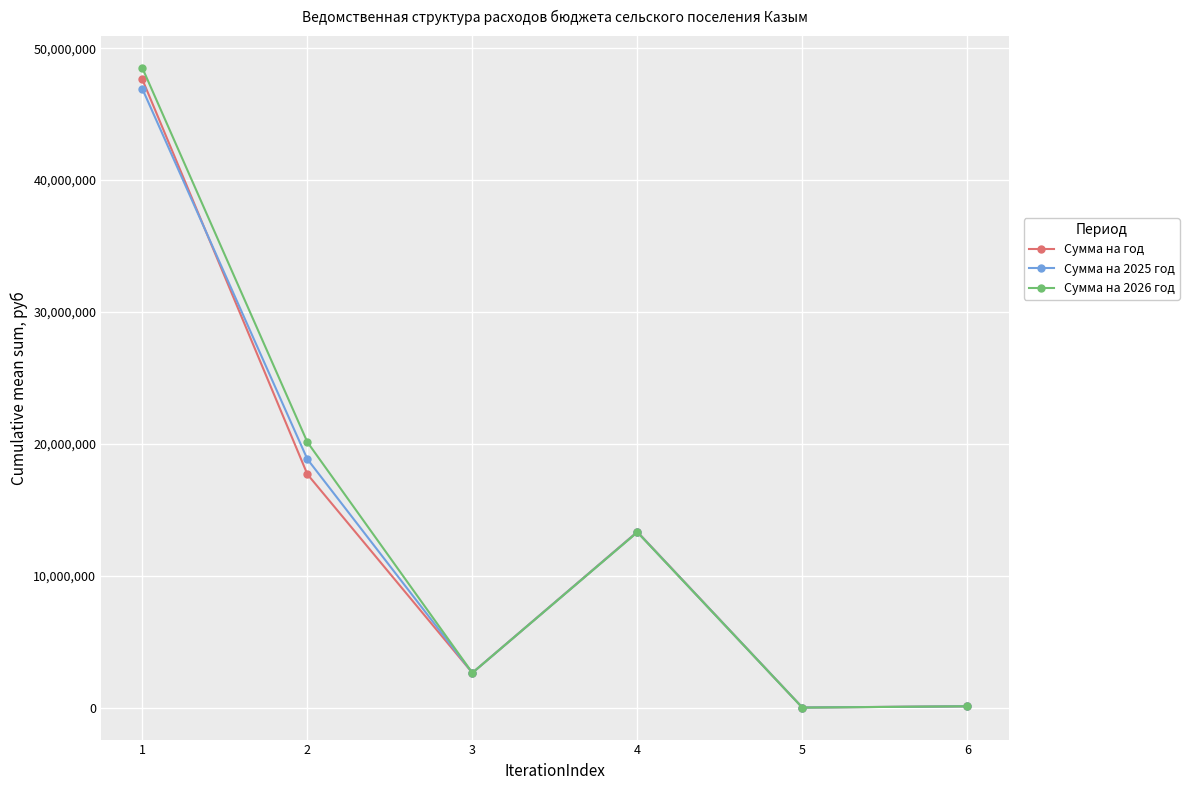

At which label does Сумма на 2025 год first exceed 13315200?

1